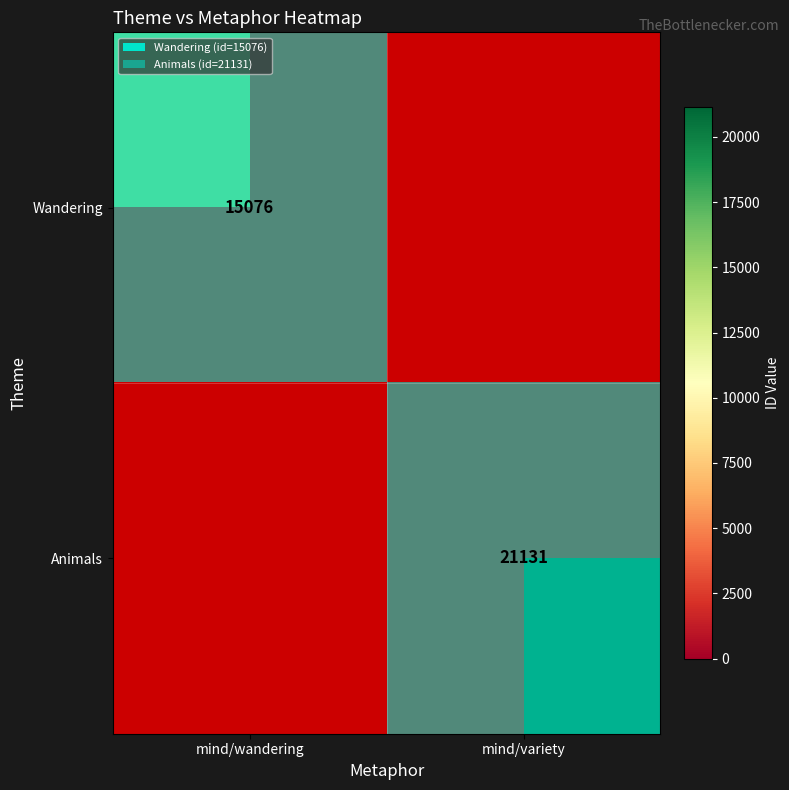

How many data points does each series have?

2